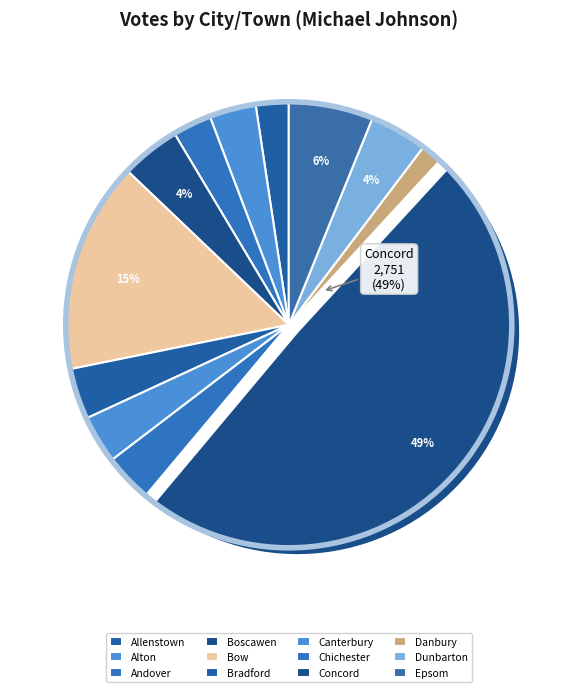

Combined, do Andover and Canterbury account for over 50%?

No